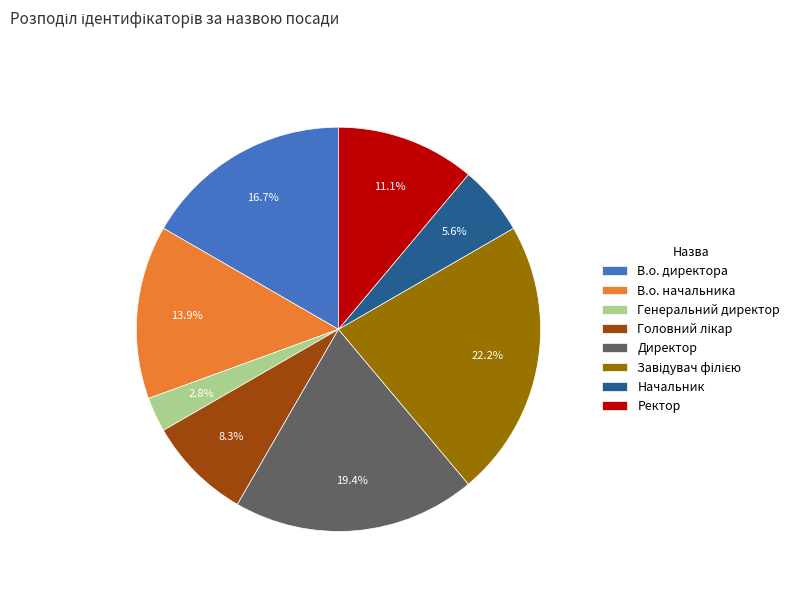

What percentage is the В.о. директора slice, to the nearest percent?

17%